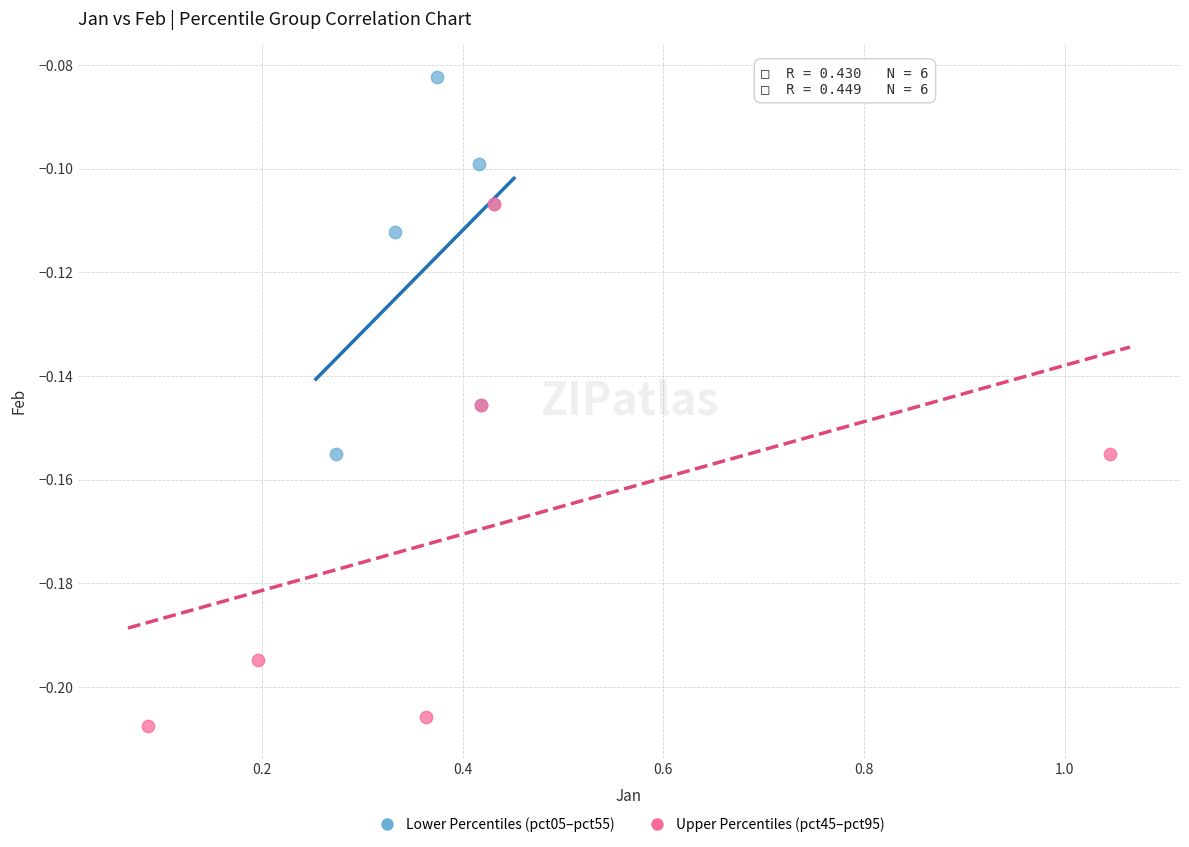

Which series reaches the minimum Y coordinate?

Upper Percentiles (pct45–pct95)